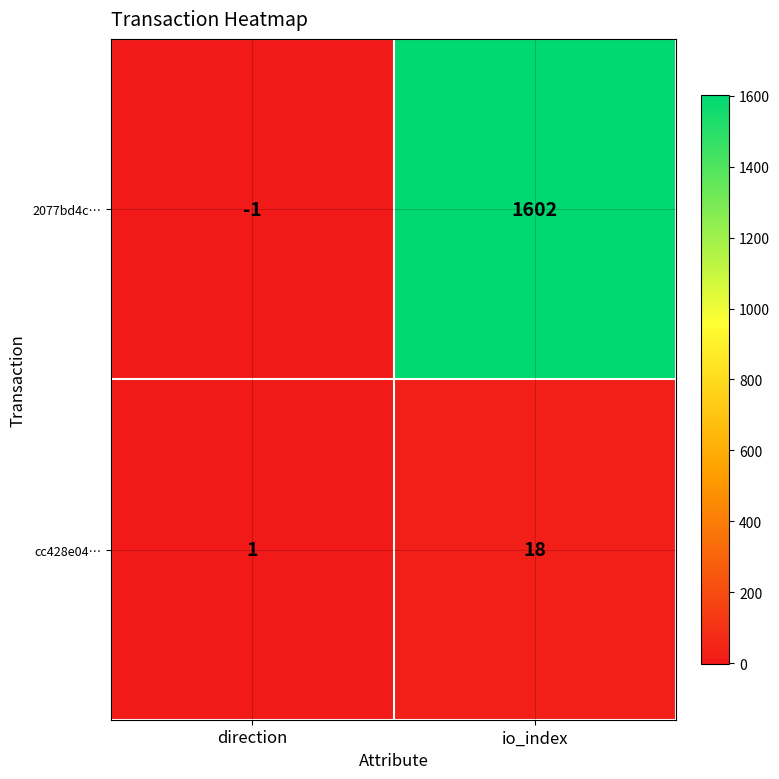

Reading left to right, list all the values displayed in this chart.

2077bd4c…: direction=-1	io_index=1602
cc428e04…: direction=1	io_index=18